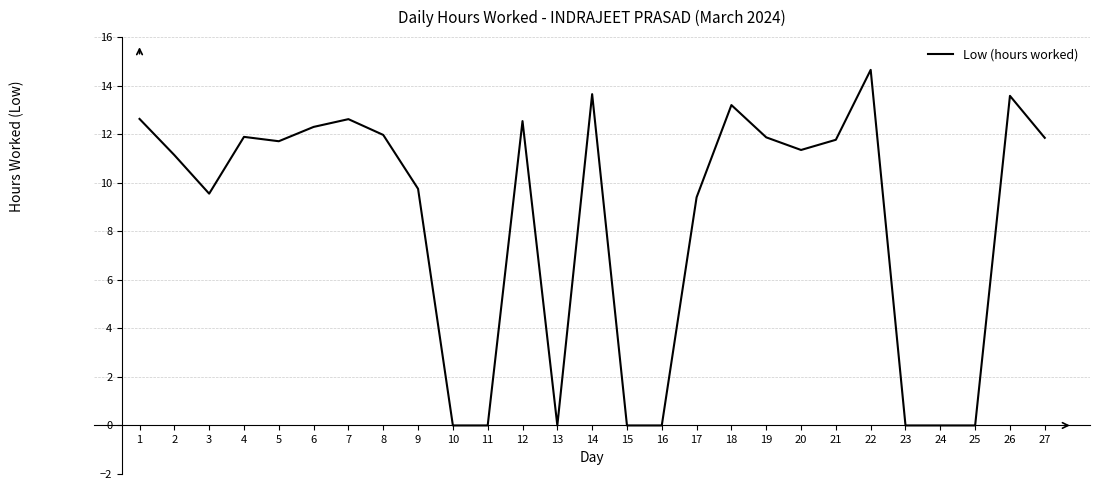

What is the difference between the values at 18 and 23?

13.2